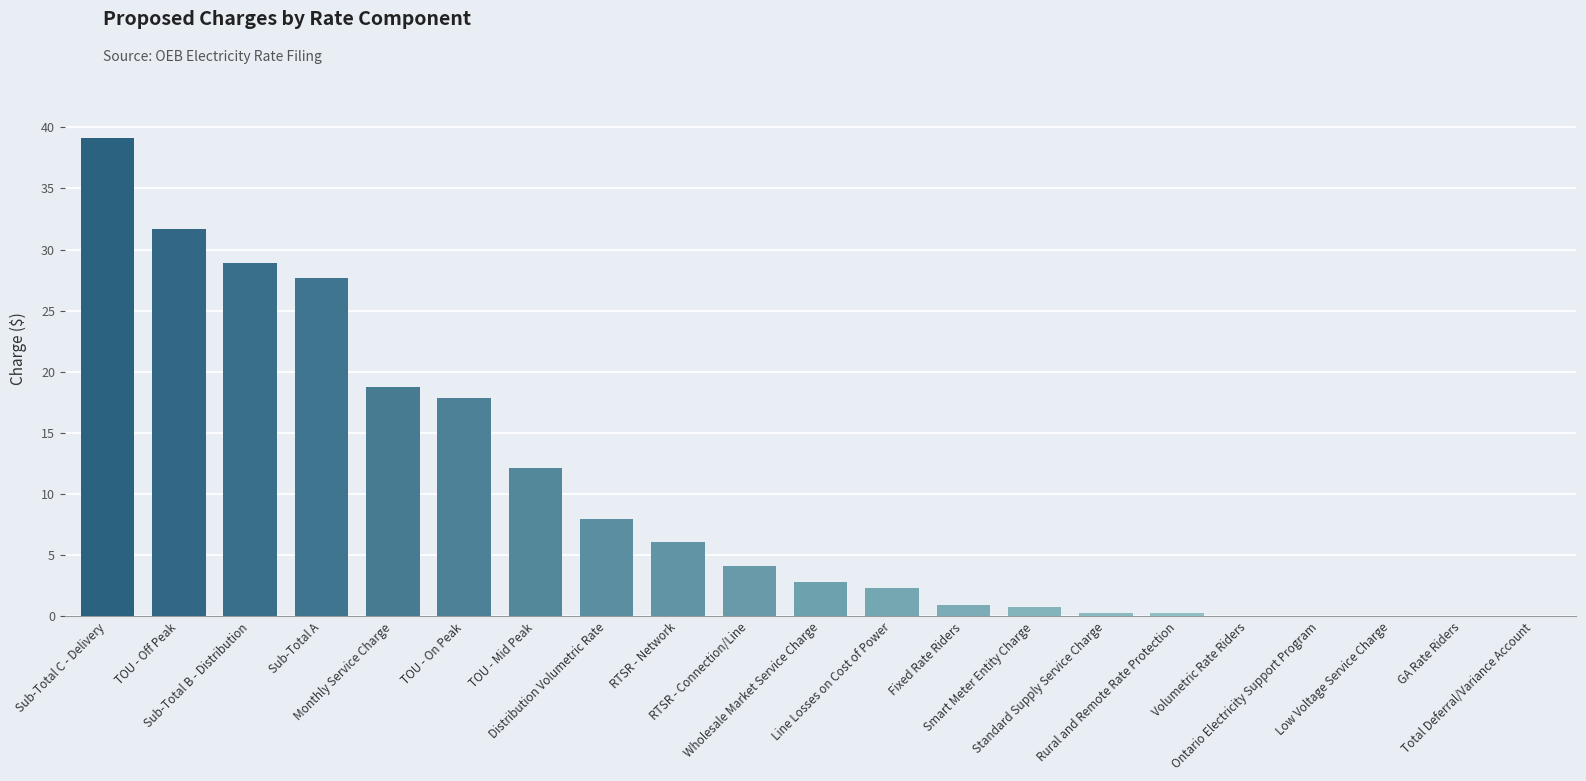

What value does the data have at Monthly Service Charge?

18.8